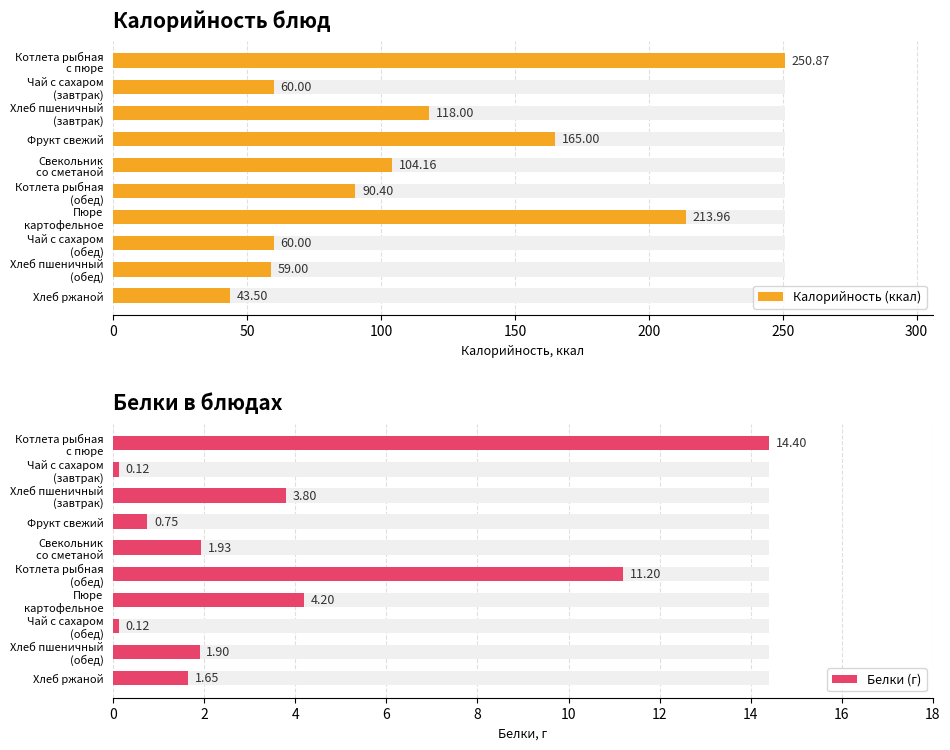

How many groups of bars are there?

10